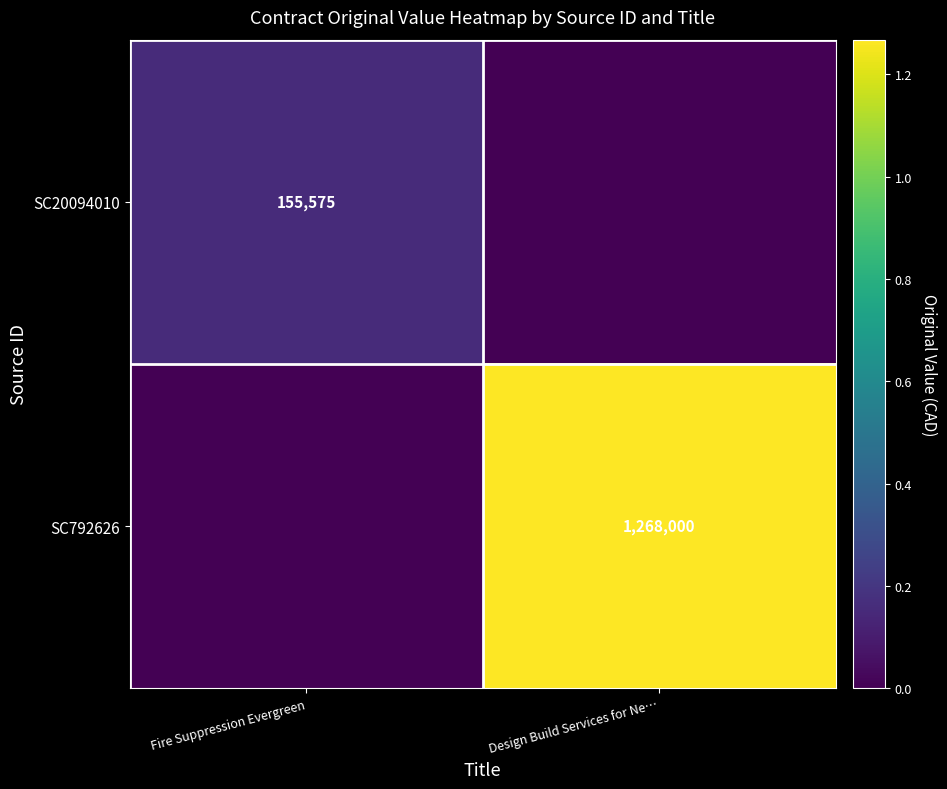

The SC20094010 series shows 80569 at Fire Suppression Evergreen. True or false?

False